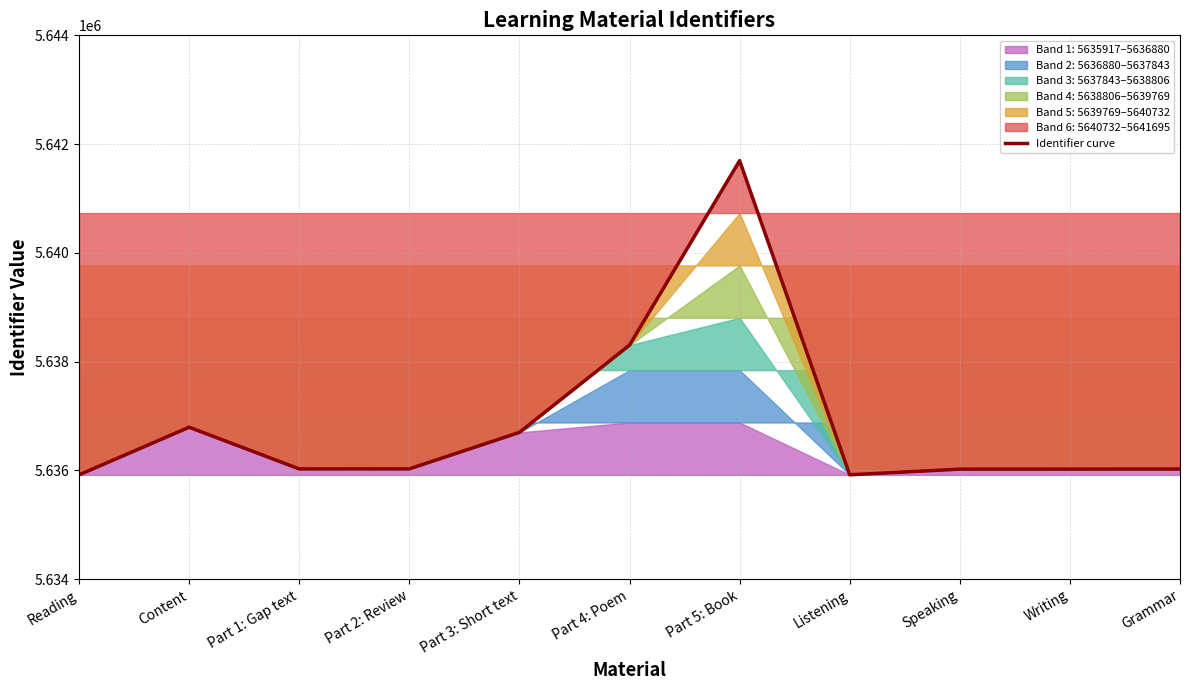

What is the approximate value at Part 3: Short text, to the nearest 50?

5636700